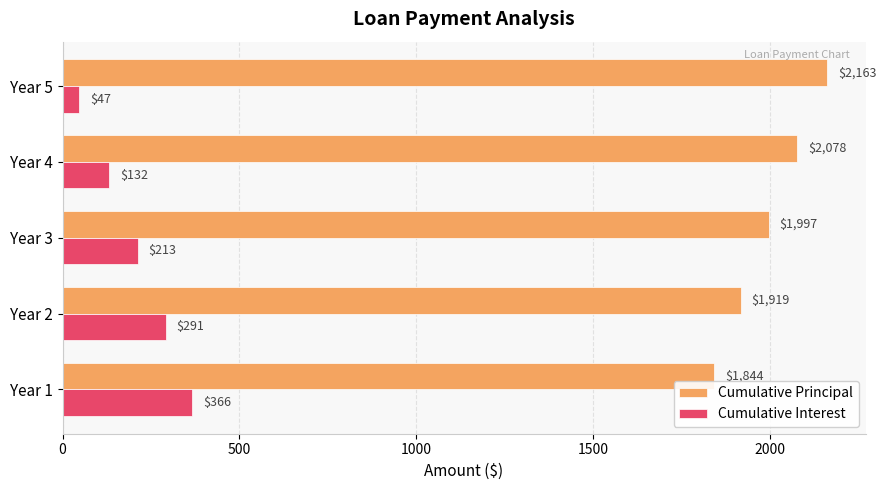

What is the difference between the maximum and minimum values in the Cumulative Interest series?

319.3